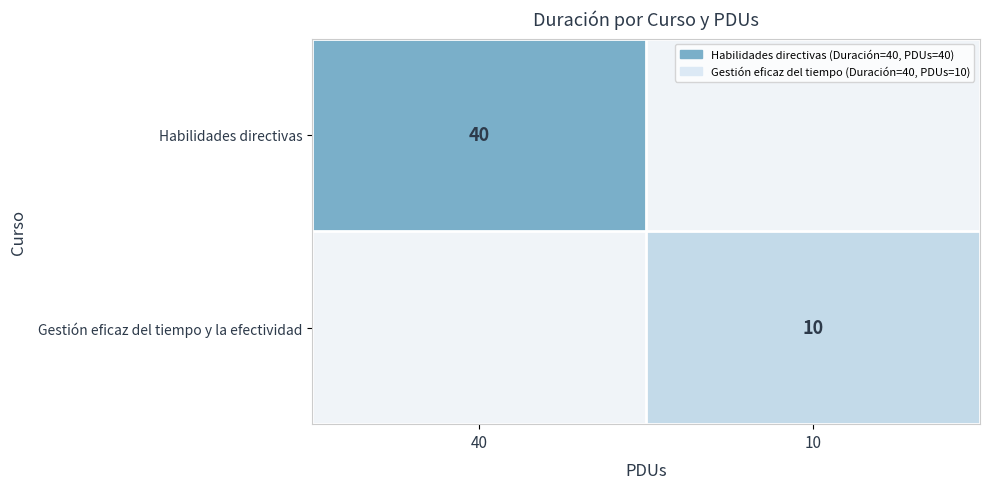

Is it true that Habilidades directivas equals 54 at 40?

False